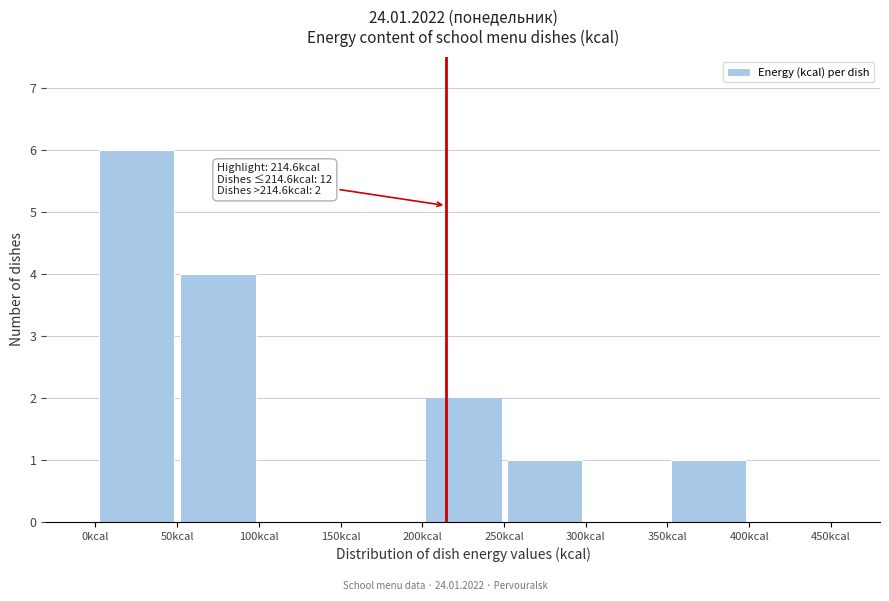

Over which range of the x-axis is the bar tallest?

0 to 50